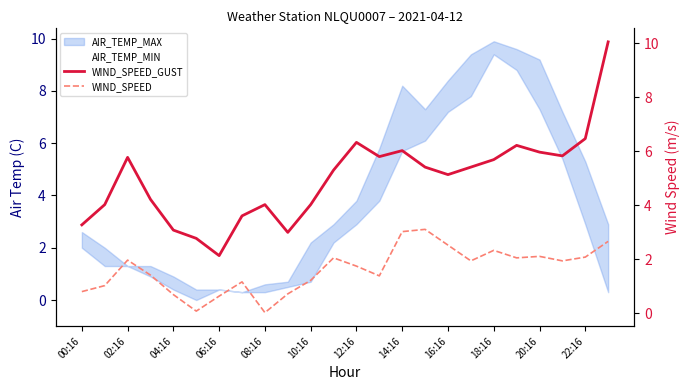

List the series in order of their overall mean, highest first.

WIND_SPEED_GUST, WIND_SPEED